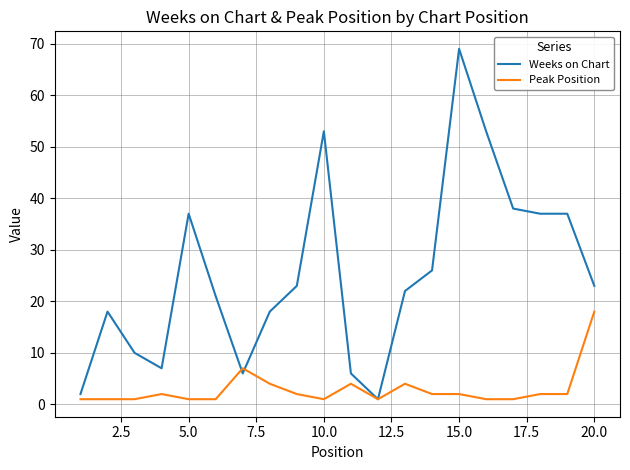

Which series has the widest spread of values?

Weeks on Chart